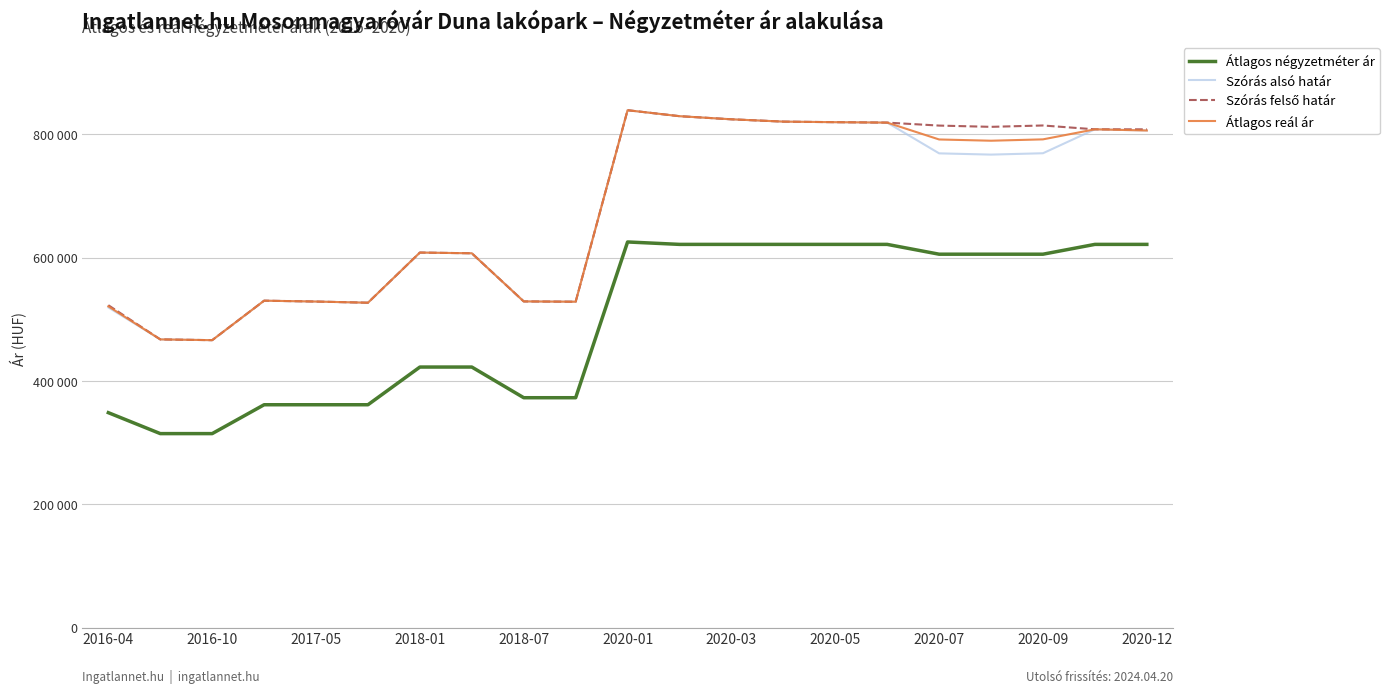

True or false: Átlagos reál ár and Szórás alsó határ cross at least once.

False